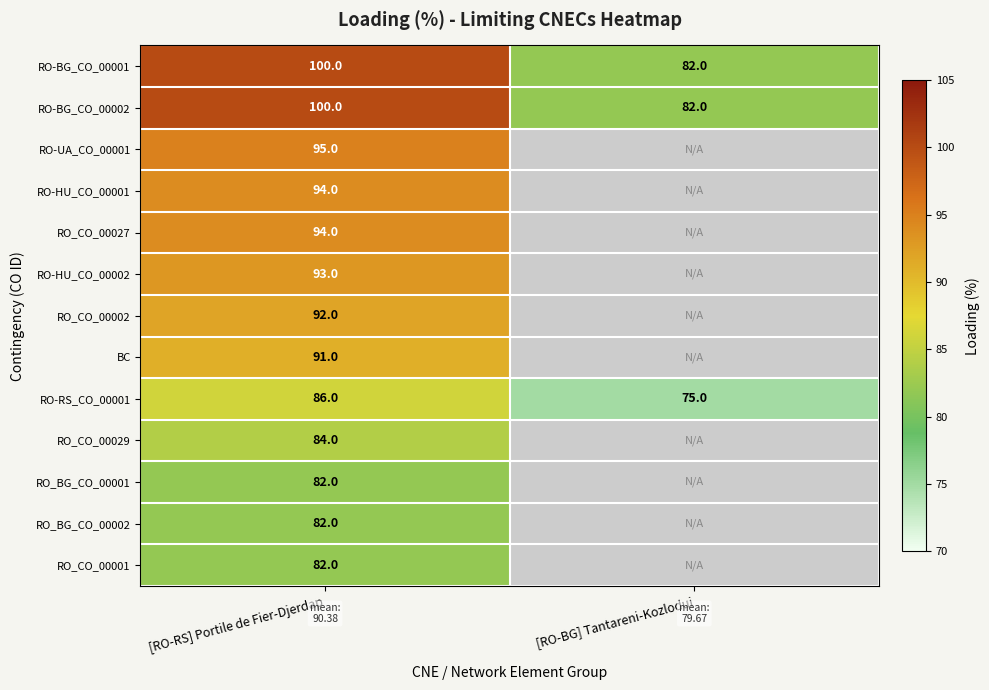

What is the minimum value shown in the chart?

75.0